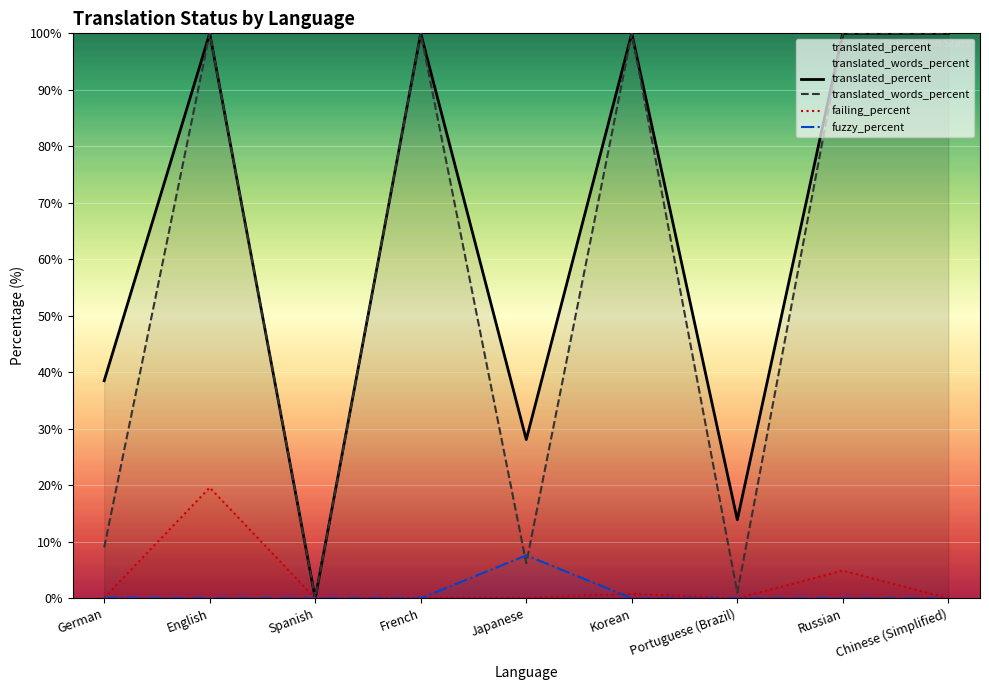

What are all the series names shown in the legend?

translated_percent, translated_words_percent, failing_percent, fuzzy_percent